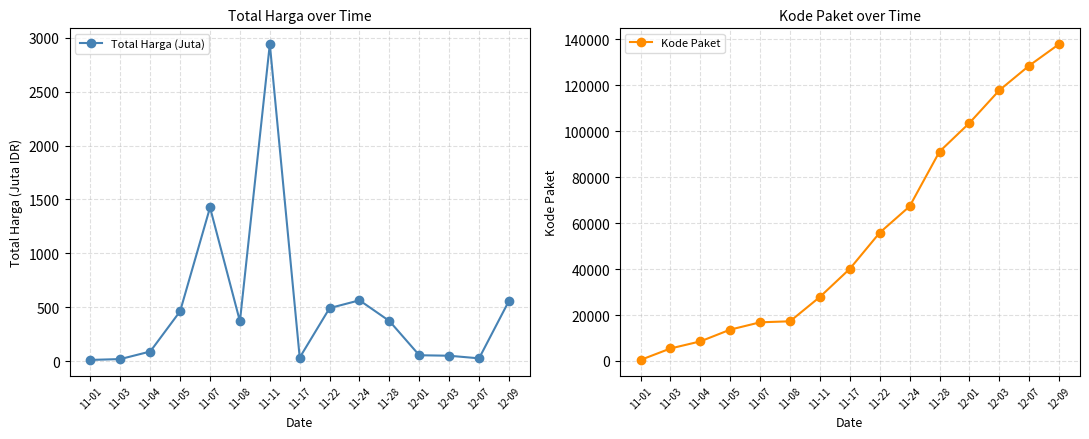

At which label does Kode Paket first exceed 40112?

11-22